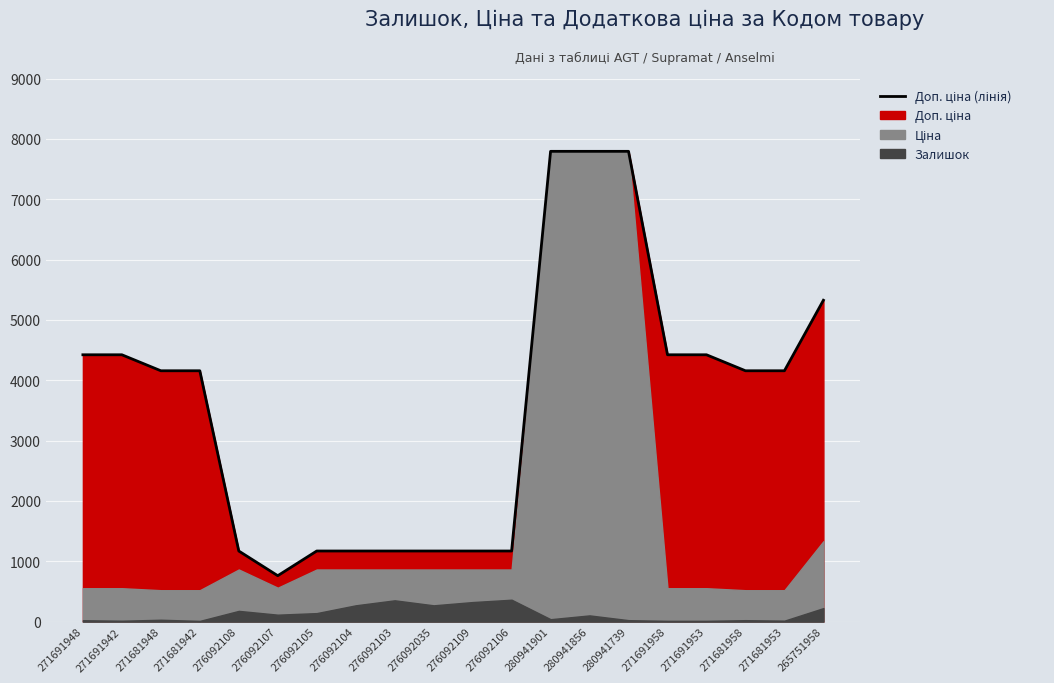

Rank the categories by value from highest to lowest.

280941901, 280941856, 280941739, 265751958, 271691948, 271691942, 271691958, 271691953, 271681948, 271681942, 271681958, 271681953, 276092108, 276092105, 276092104, 276092103, 276092035, 276092109, 276092106, 276092107